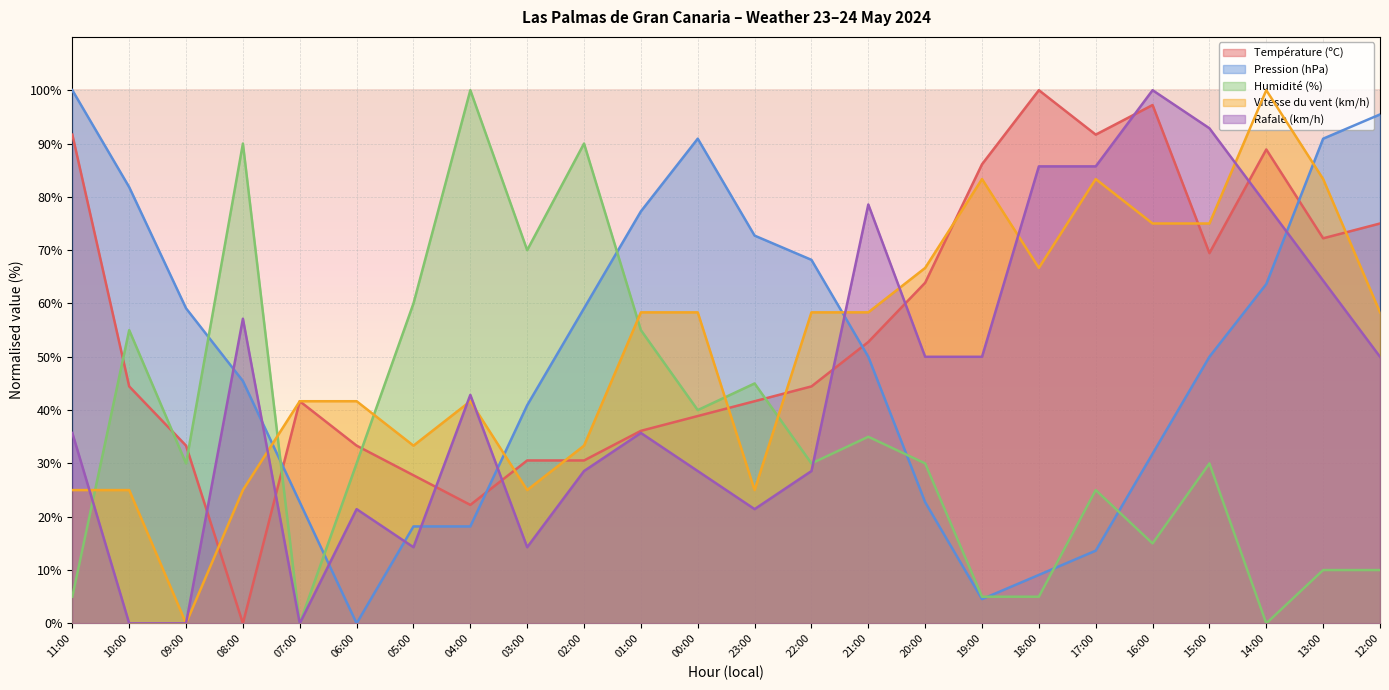

At which label does Vitesse du vent (km/h) first exceed 58?

01:00